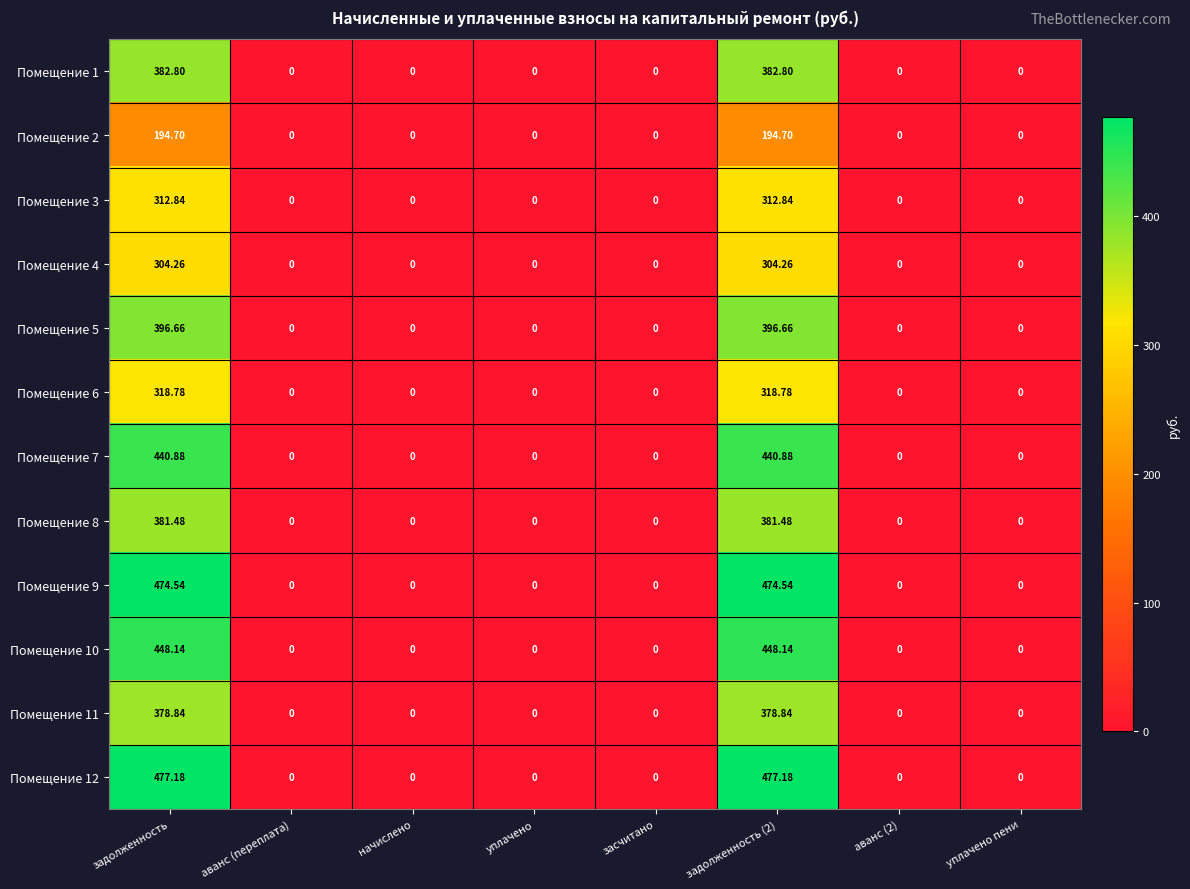

Is the value of Помещение 8 at аванс (переплата) greater than the value of Помещение 10 at задолженность?

No